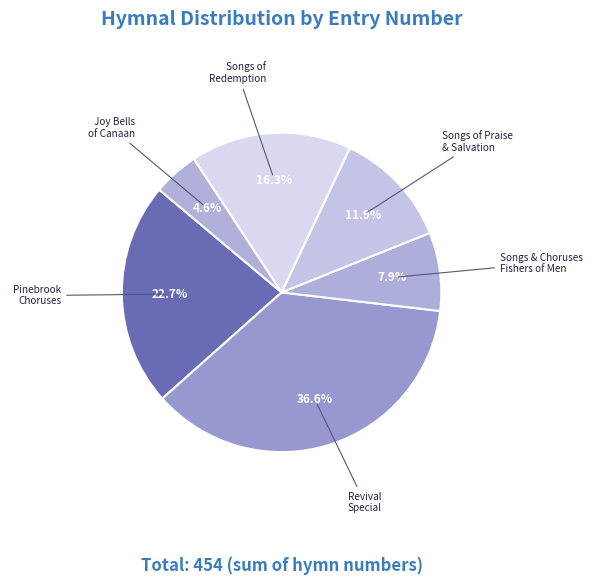

Does any single category account for the majority?

No